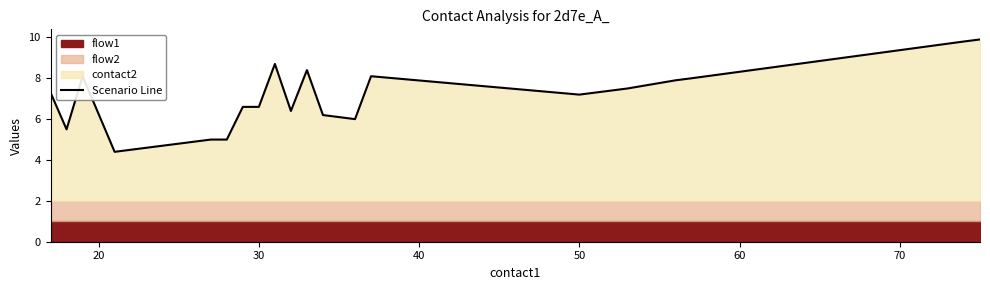

Does the chart have visible grid lines?

No